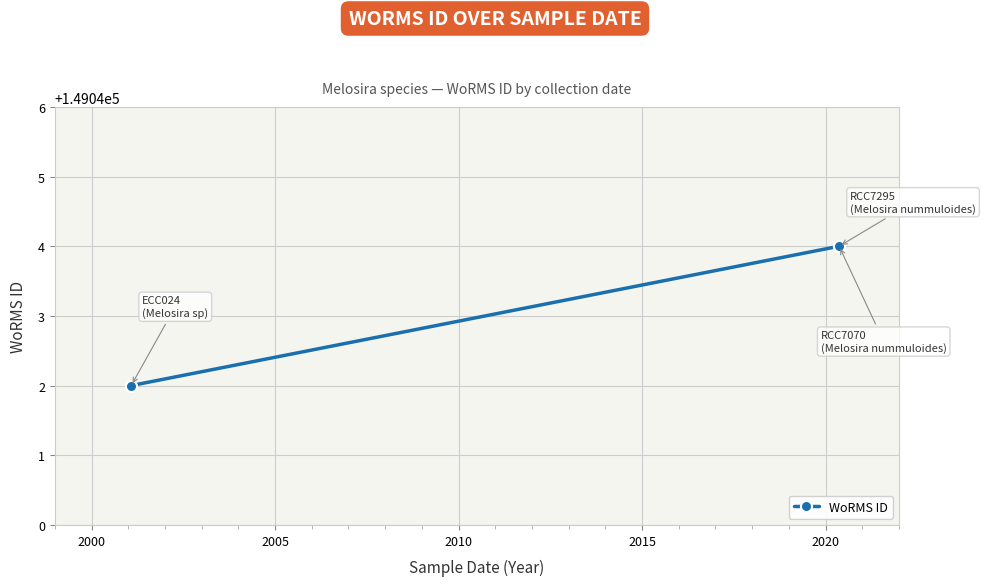

How many series are shown in this chart?

1